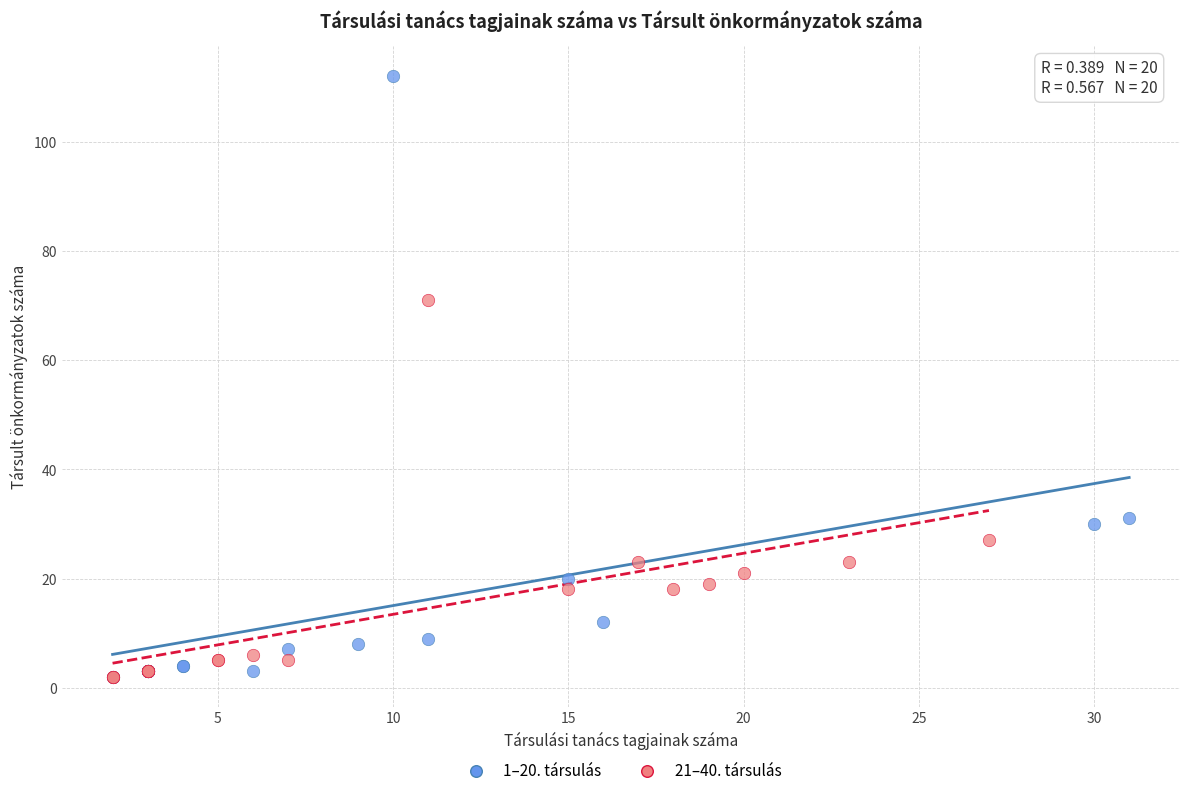

What are all the series names shown in the legend?

1–20. társulás, 21–40. társulás